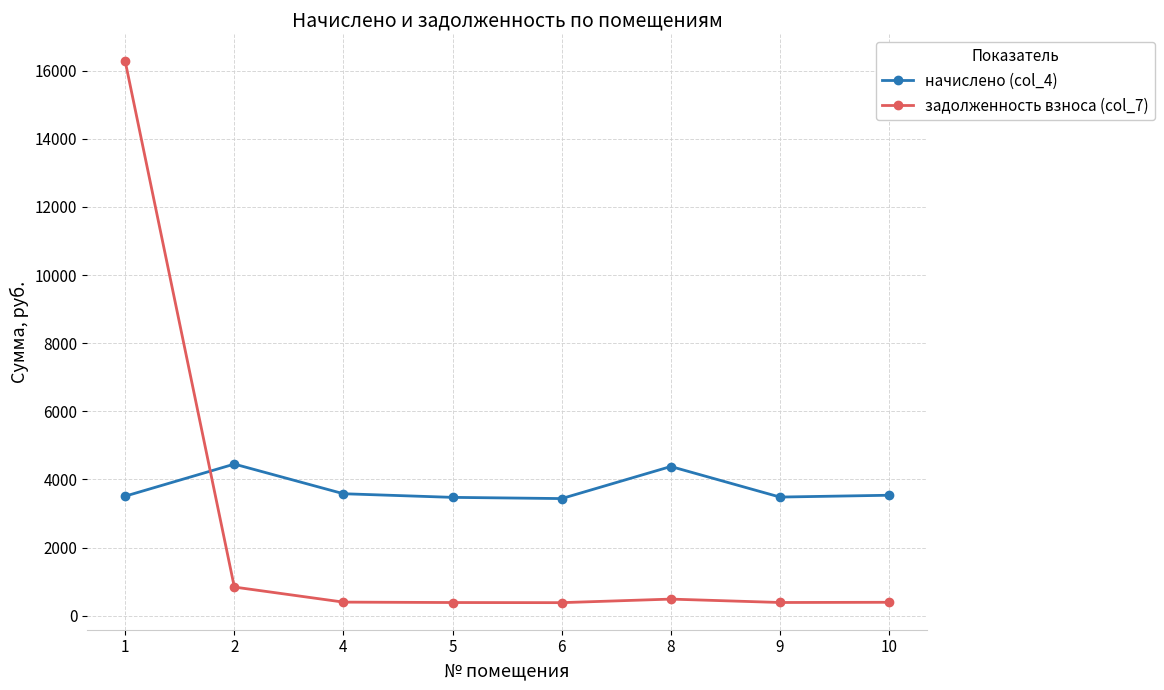

The value of начислено (col_4) at 5 is 5075.9. True or false?

False